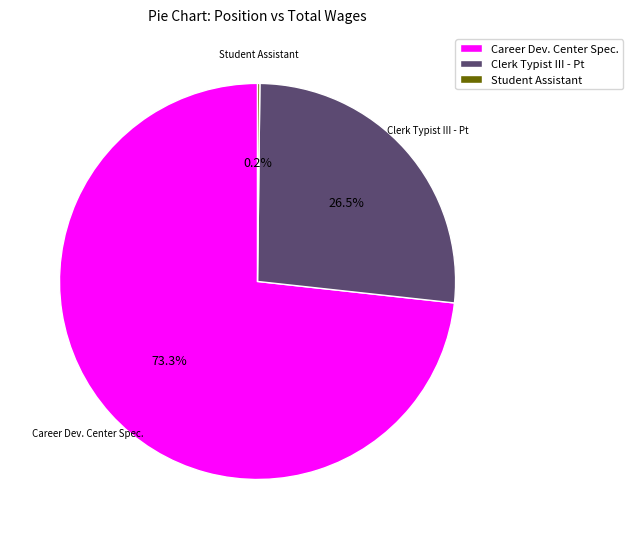

Which has a higher value, Career Dev. Center Spec. or Clerk Typist III - Pt?

Career Dev. Center Spec.